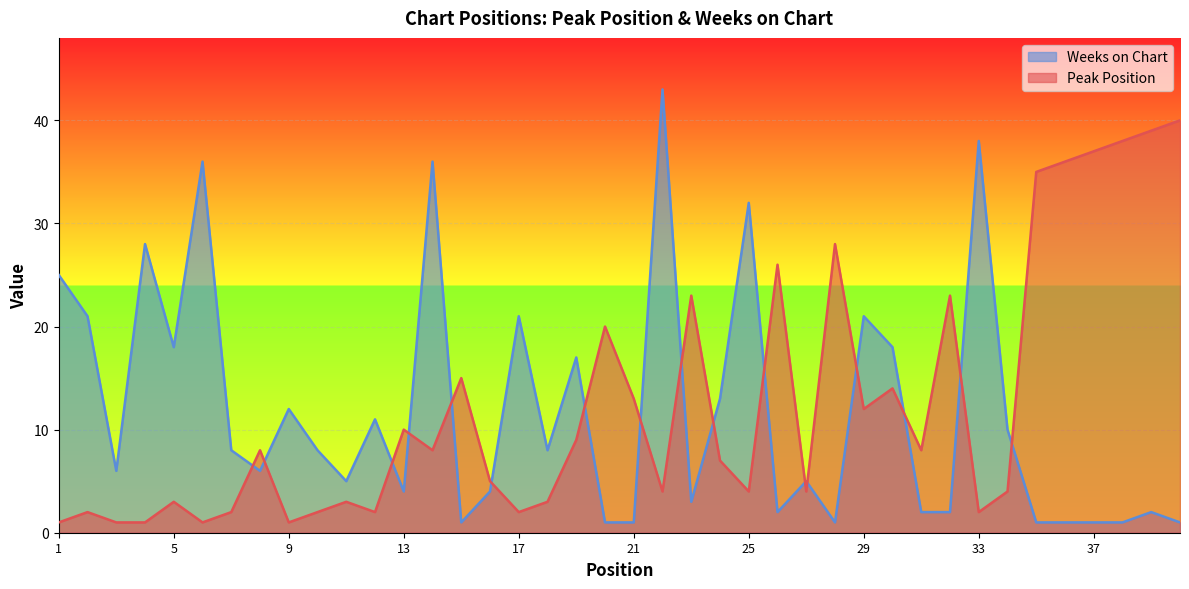

How many lines are shown in the chart?

2